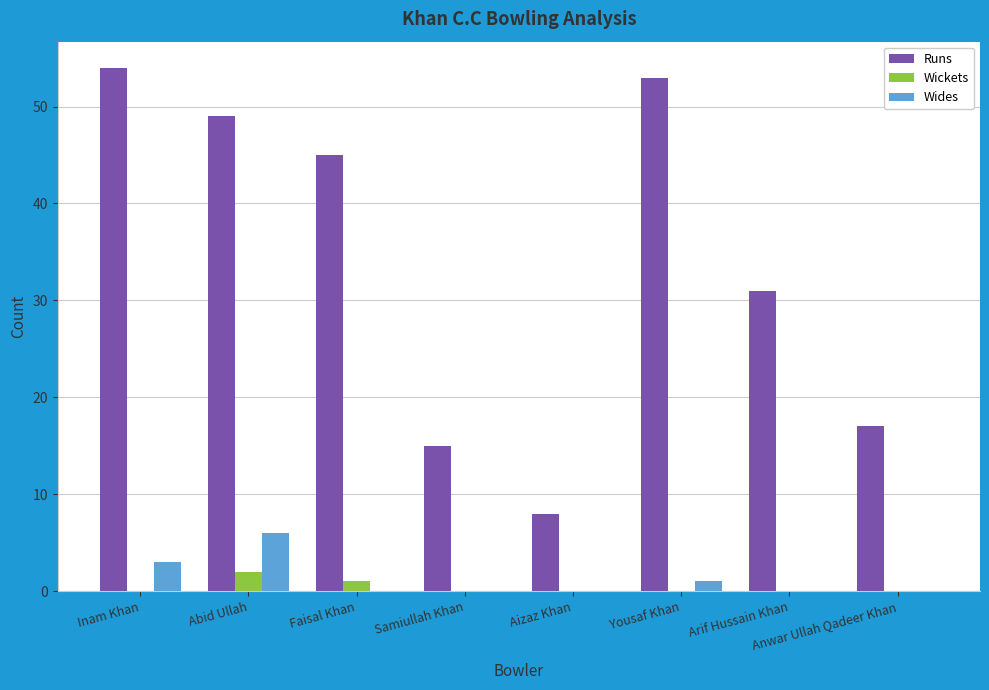

What are all the series names shown in the legend?

Runs, Wickets, Wides